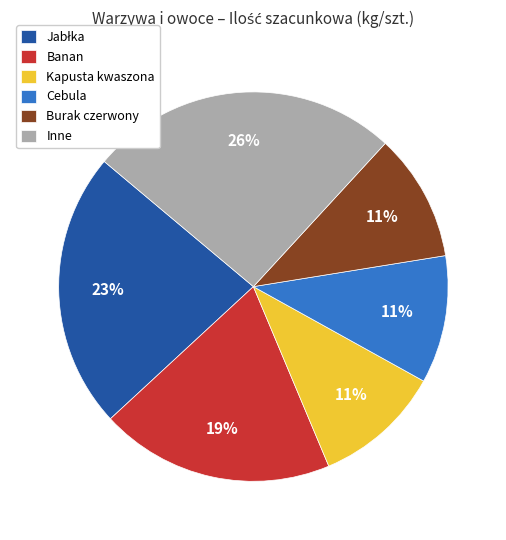

To the nearest percent, what is the combined percentage of Burak czerwony and Banan?

30%